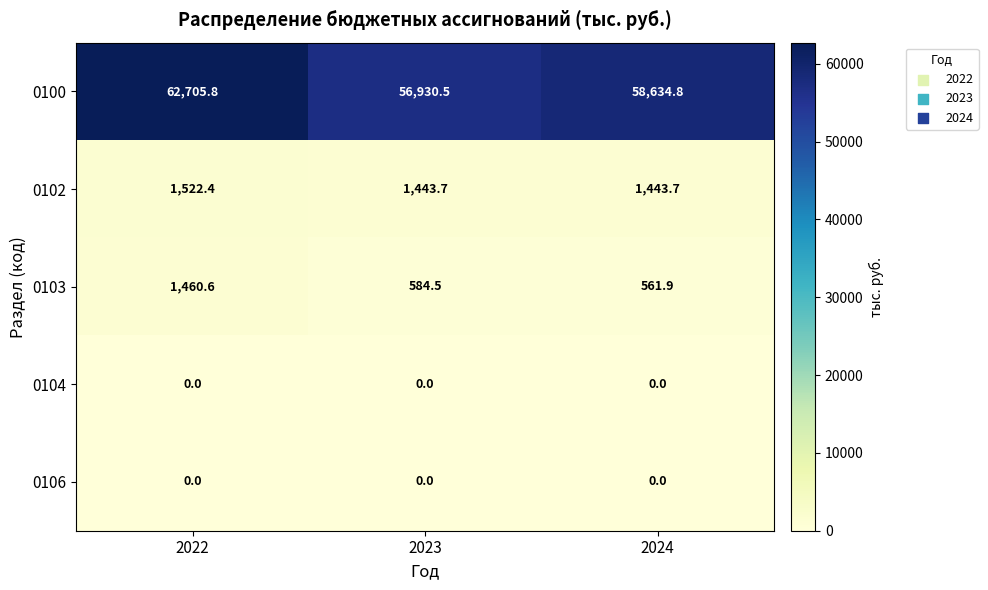

What is the greatest value displayed?

62705.8